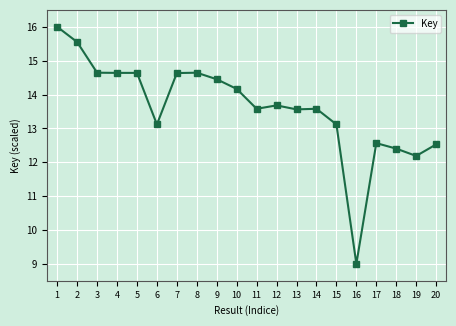

True or false: the data has more than 0 interior local peaks.

True